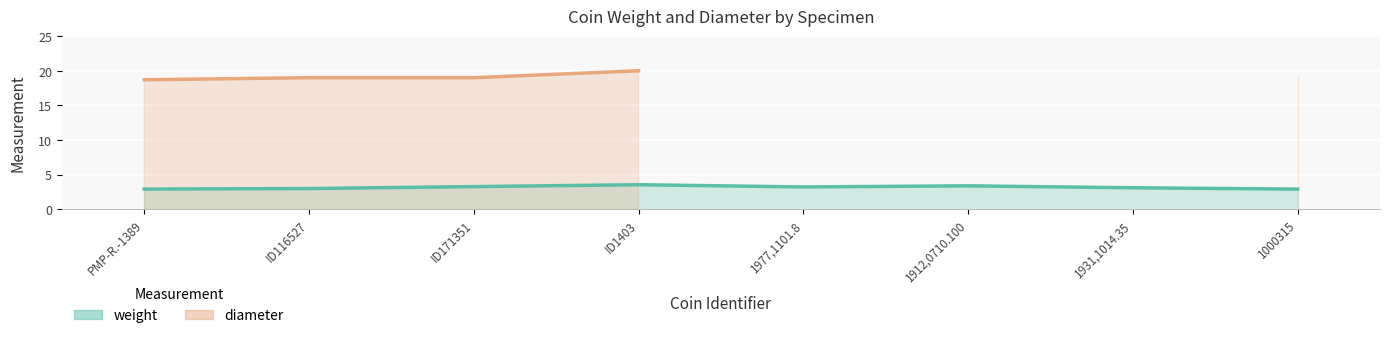

At which category does the data reach its first local valley?

1977,1101.8